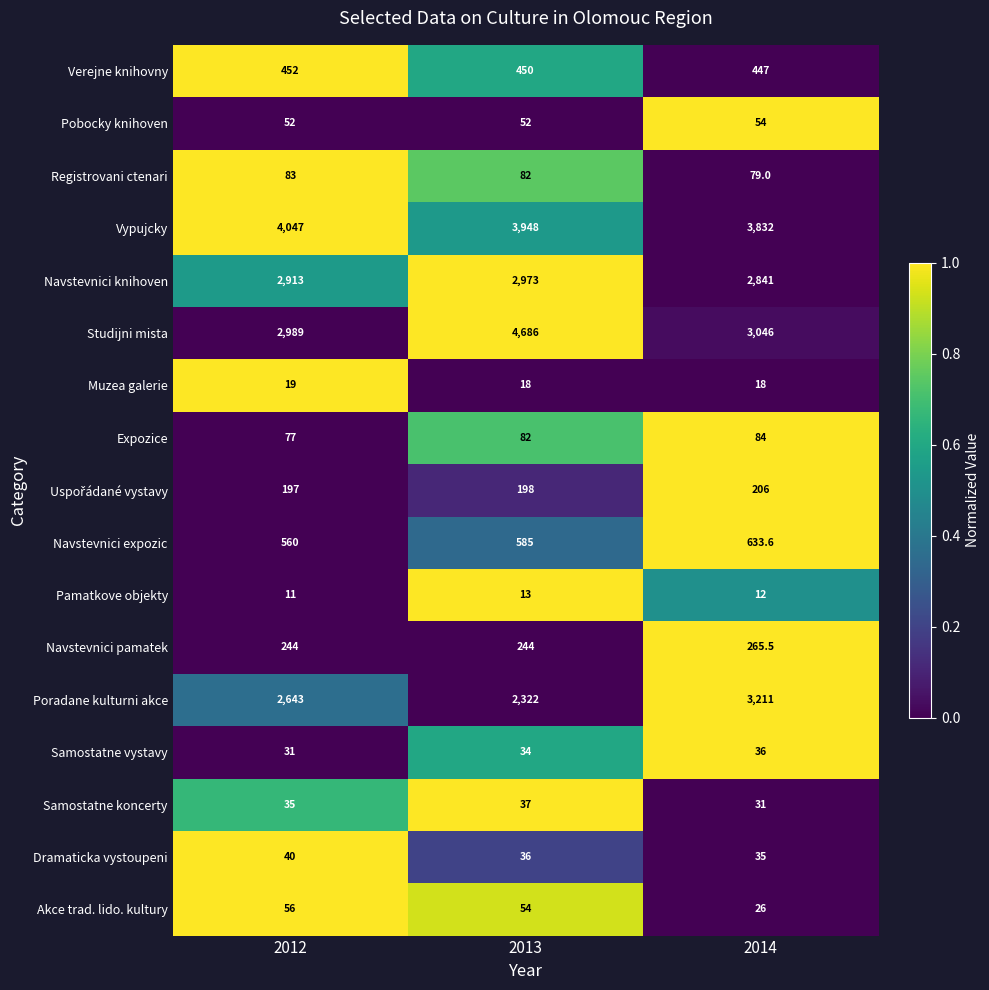

Between 2012 and 2013, which series saw the biggest shift?

Studijni mista